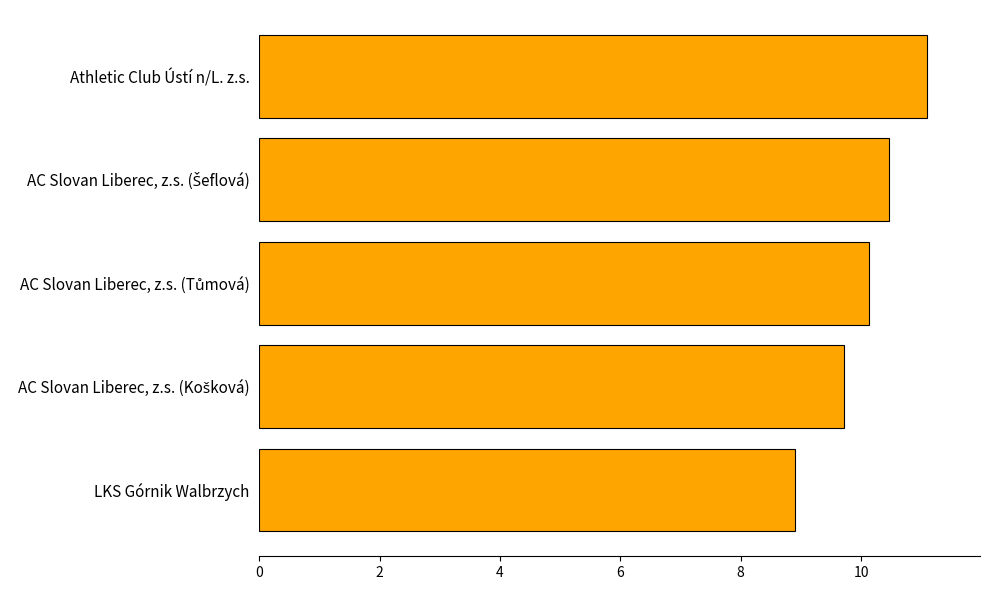

Count the number of values greater than 10.

3